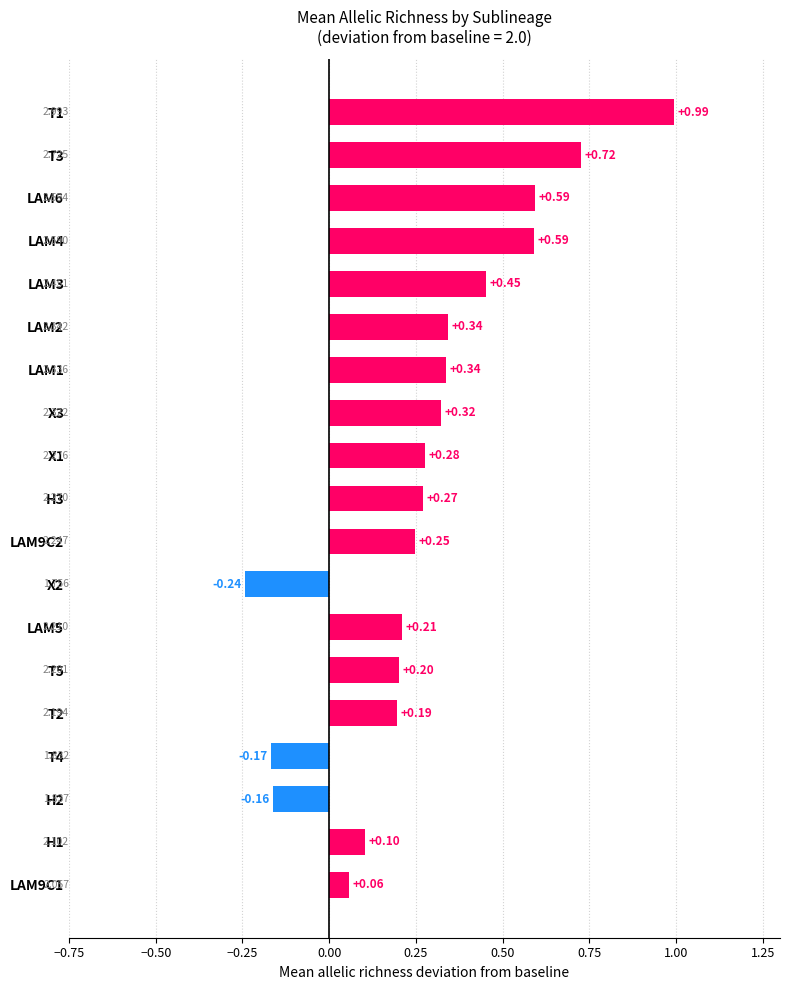

Are the bars grouped side by side (vs. stacked)?

No